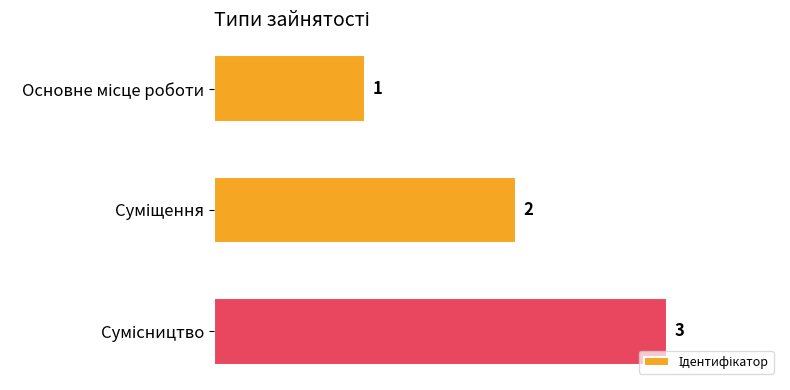

What is the value of the 2nd bar from the top?

2